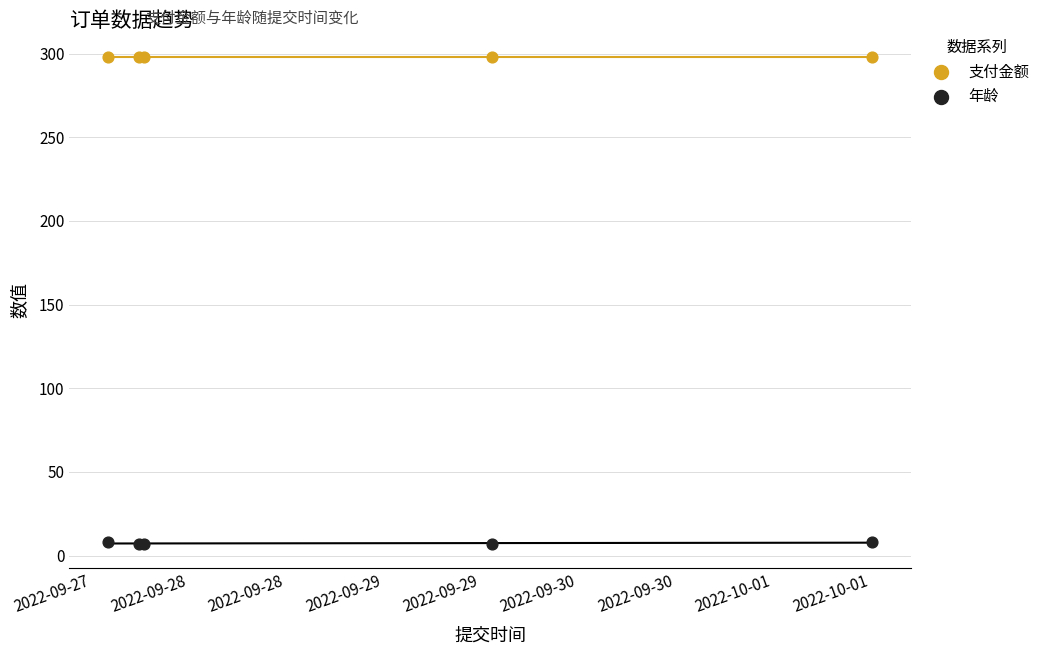

What are all the series names shown in the legend?

支付金额, 年龄